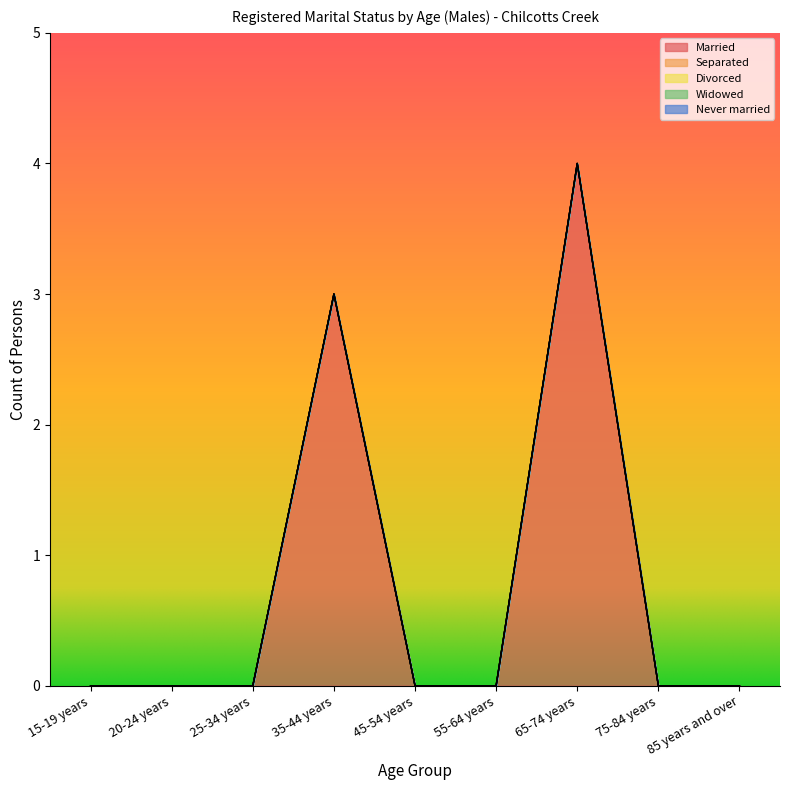

Rank the series by their maximum value, from lowest to highest.

Separated, Divorced, Widowed, Never married, Married